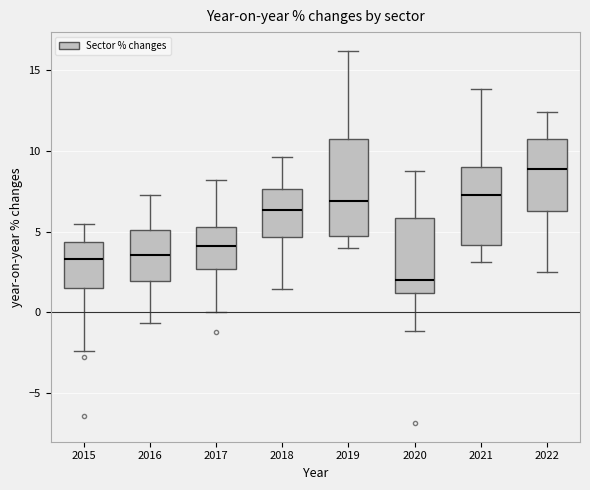

Which box's median line is the lowest?

2020